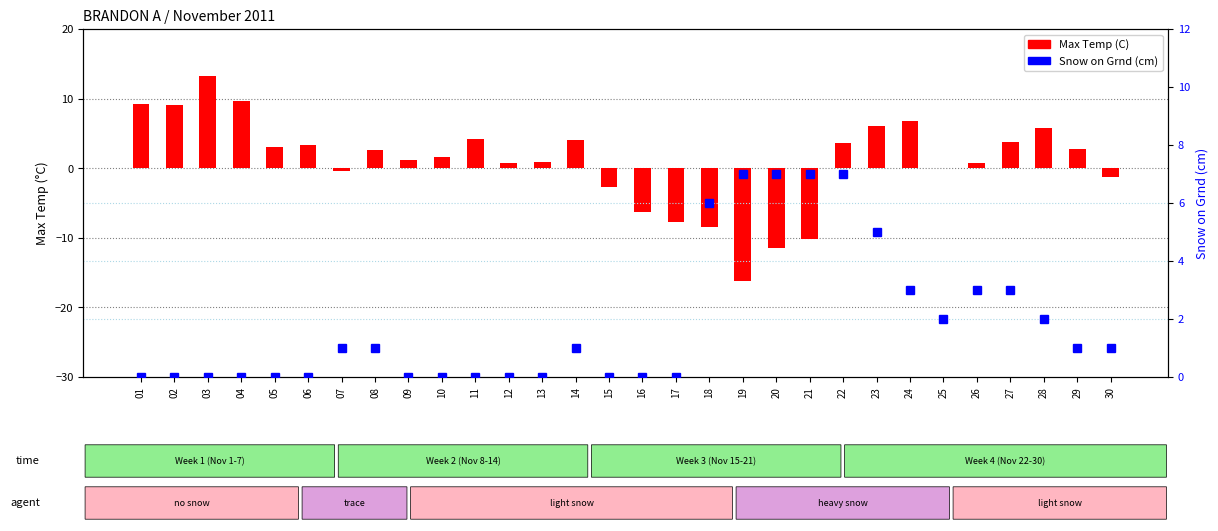

What is the maximum value for Snow on Grnd (cm)?

7.0